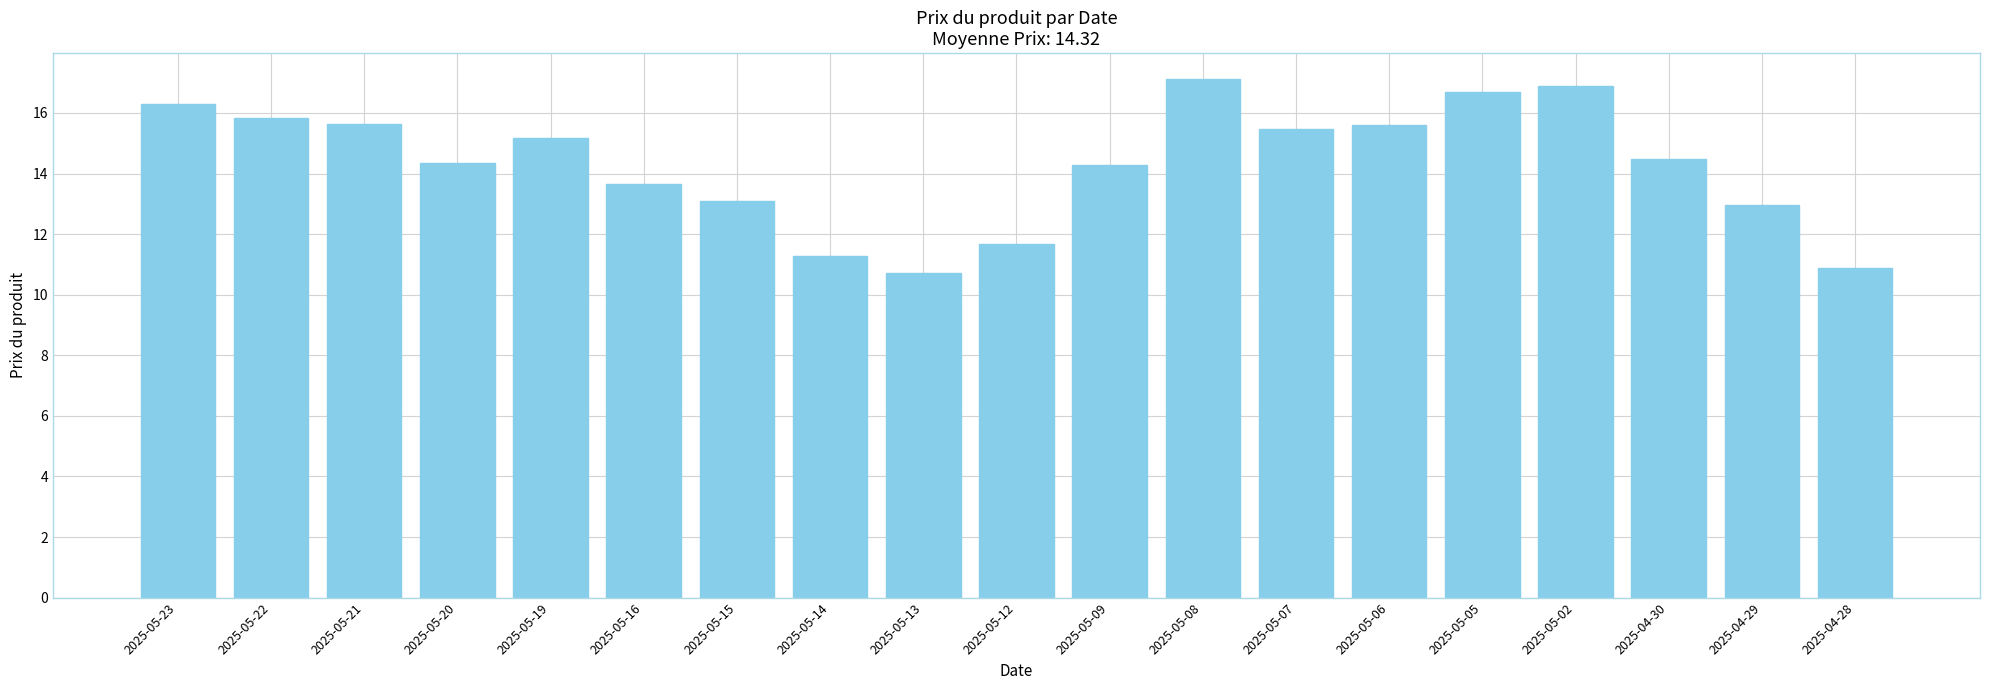

What position from the right is 2025-04-30?

3